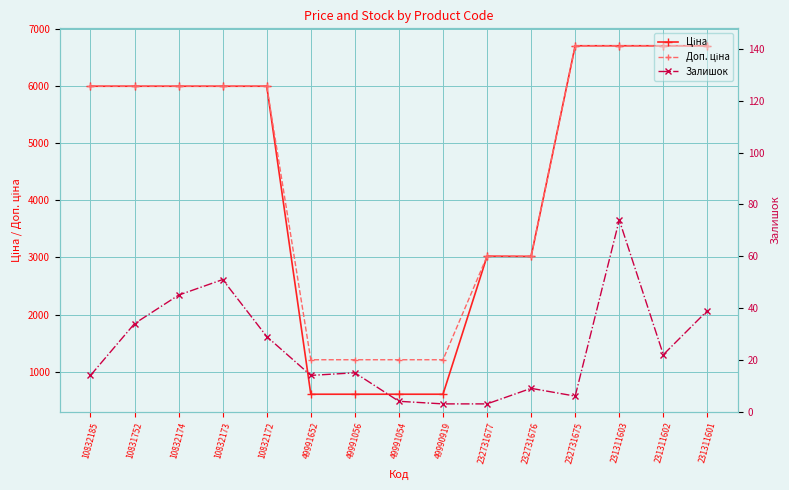

What is the value of the Доп. ціна point at the 13th from the left?

6705.7